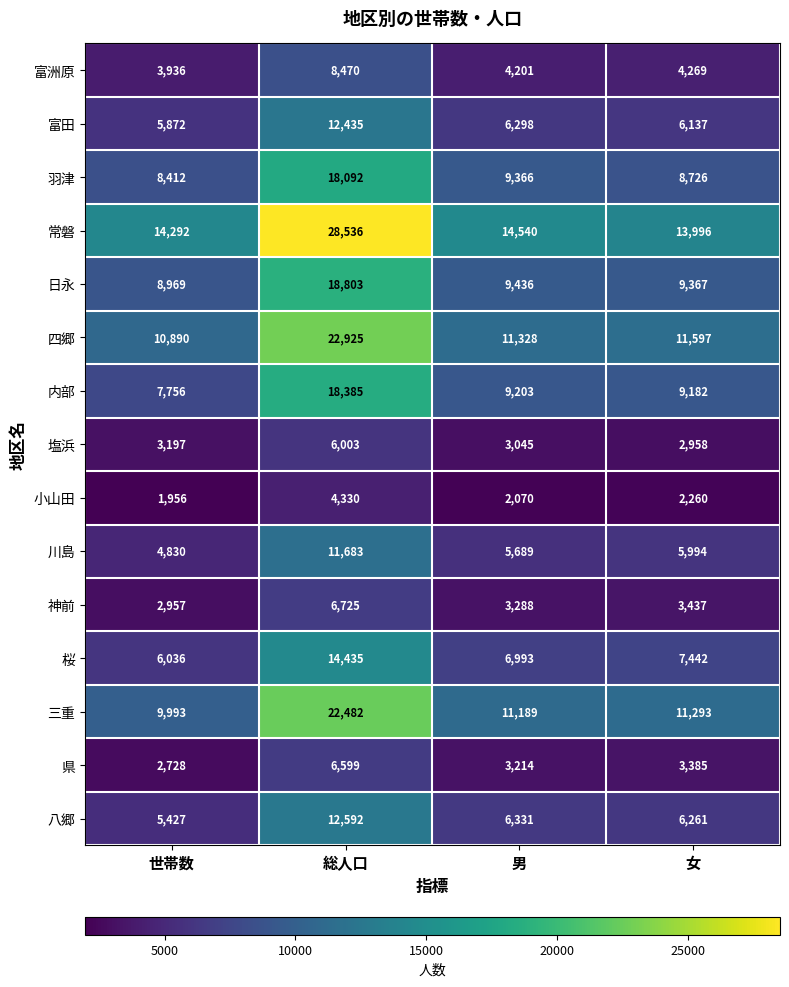

Between 世帯数 and 女, which series saw the biggest shift?

内部